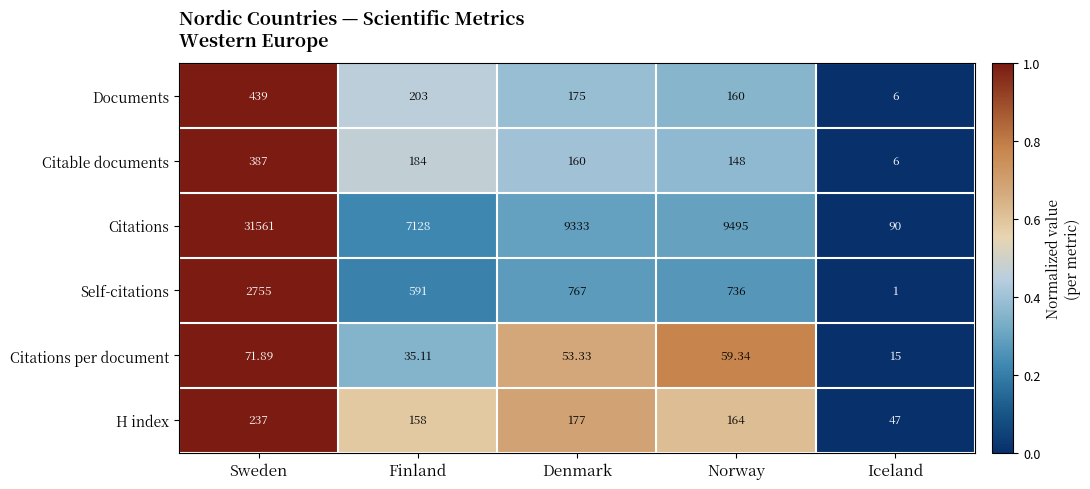

How many distinct data groups are displayed?

6